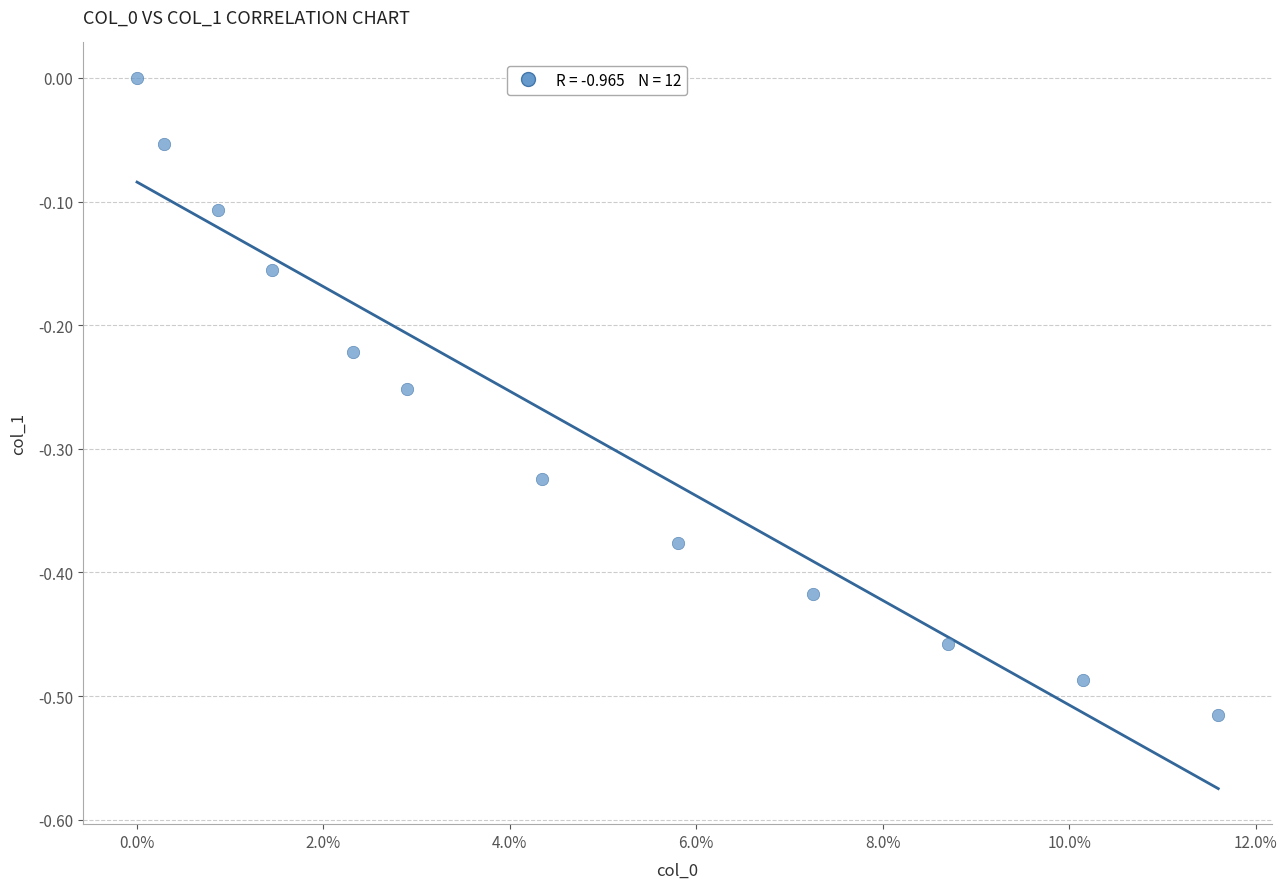

What is the range of Y values (max minus min)?

0.5